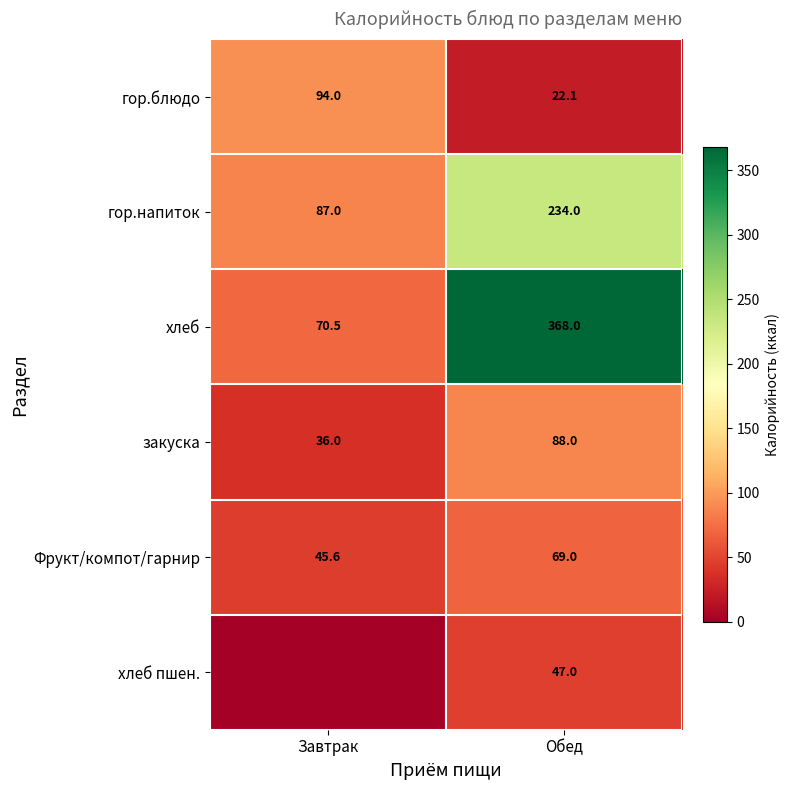

Between Завтрак and Обед, which is larger?

Завтрак